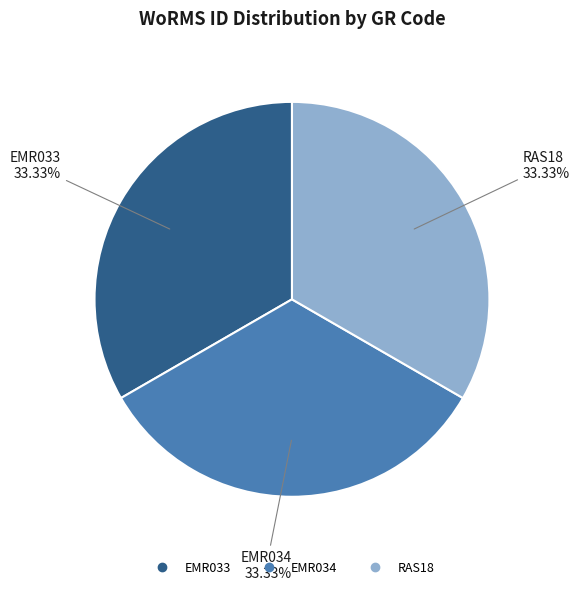

Count the number of slices in the pie.

3